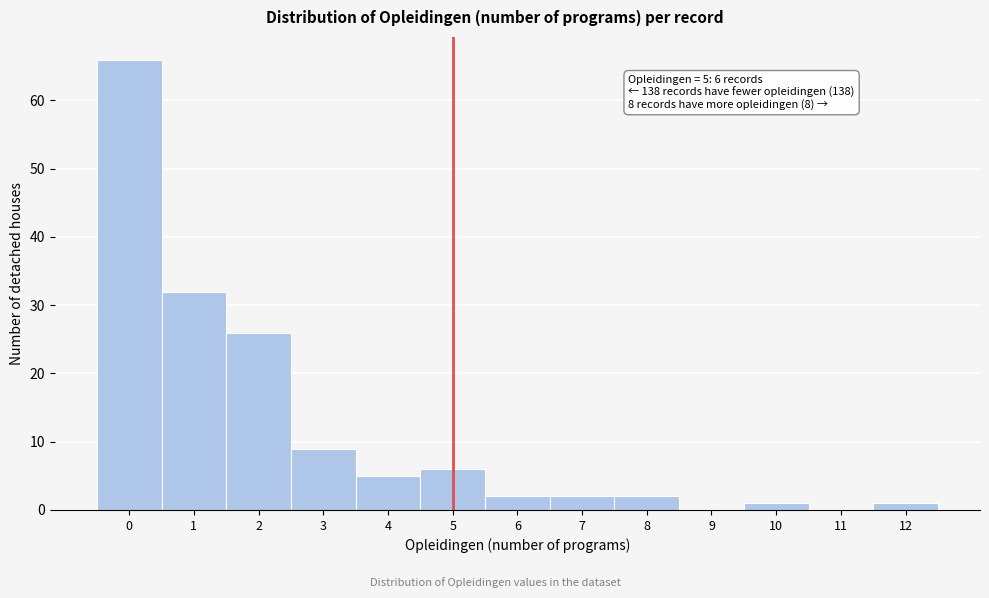

Reading left to right, what are all the values shown in this chart?

0=66	1=32	2=26	3=9	4=5	5=6	6=2	7=2	8=2	9=0	10=1	11=0	12=1